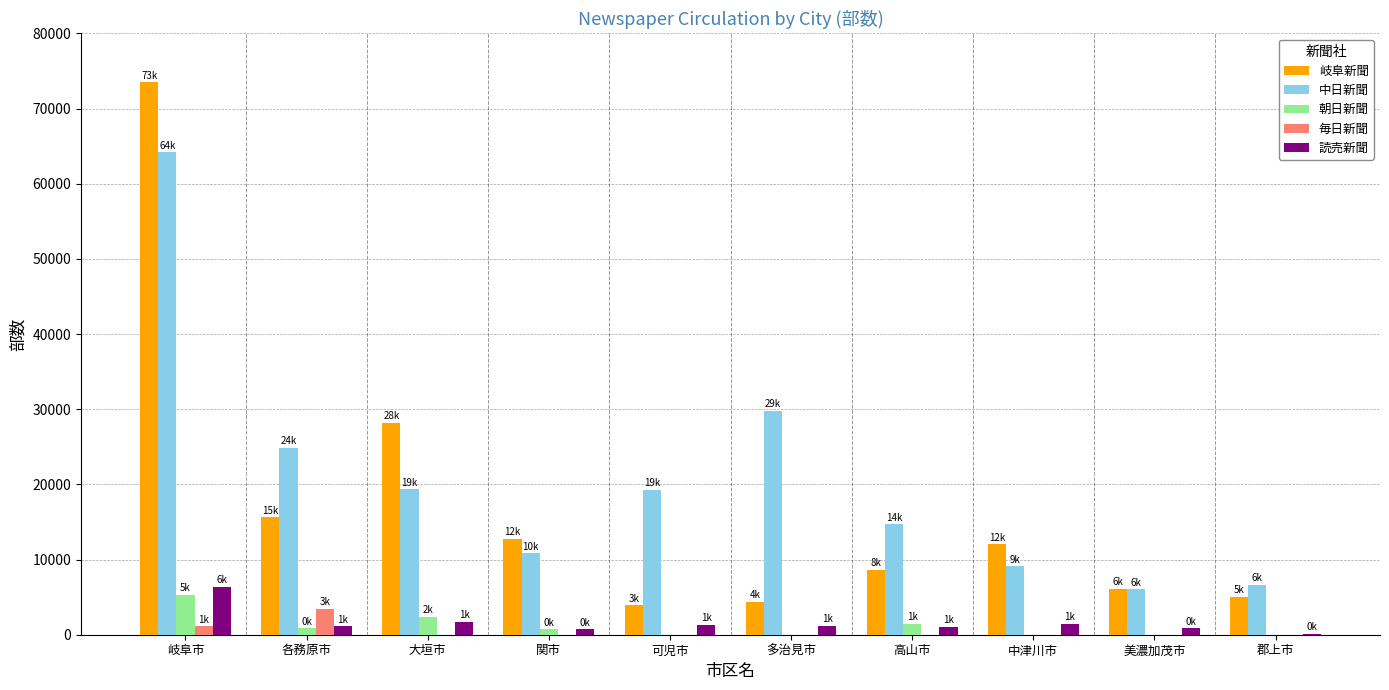

What is the maximum value for 朝日新聞?

5300